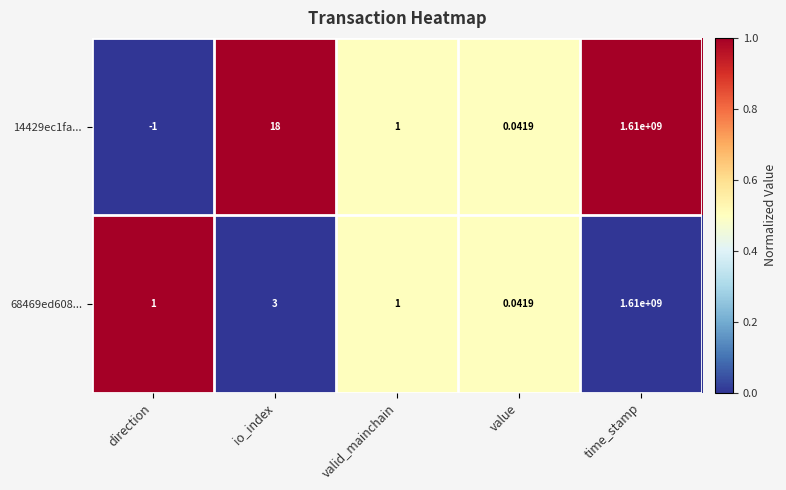

Where is 68469ed608... nearest to the value 805000000?

io_index